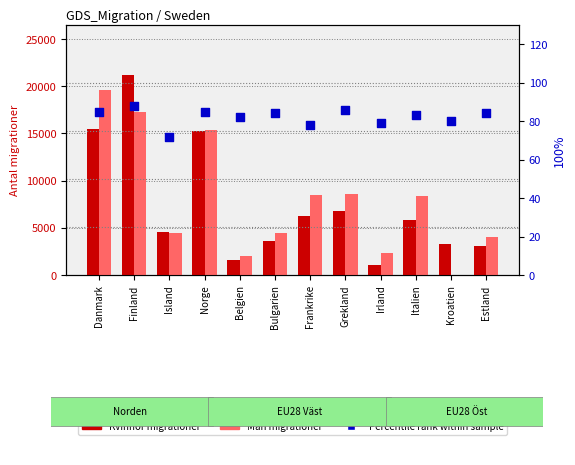

Which series reaches the minimum Y coordinate?

Män migrationer